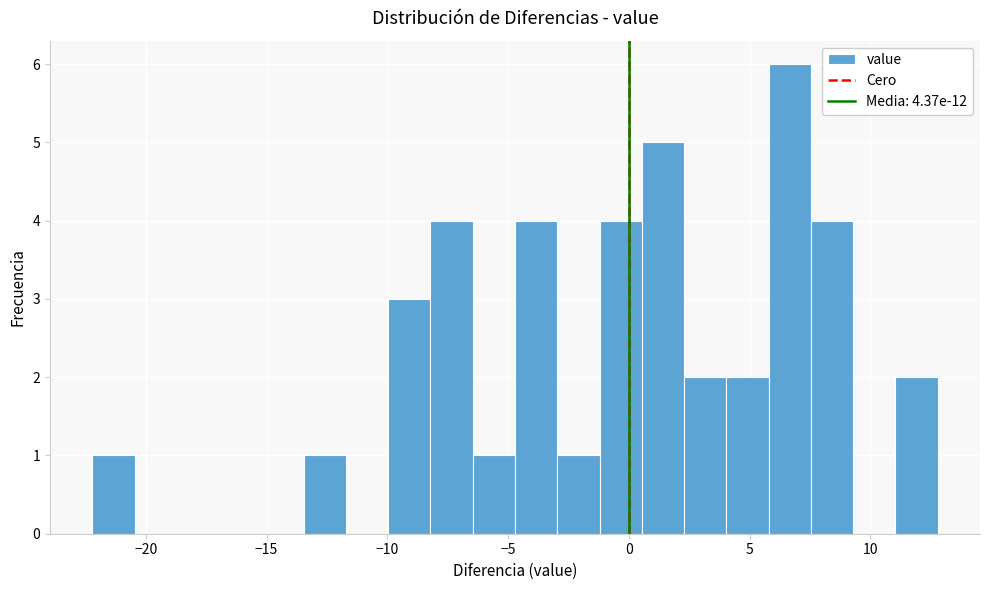

Read against the x-axis, roughly where is the centre of the tallest bar?

6.5